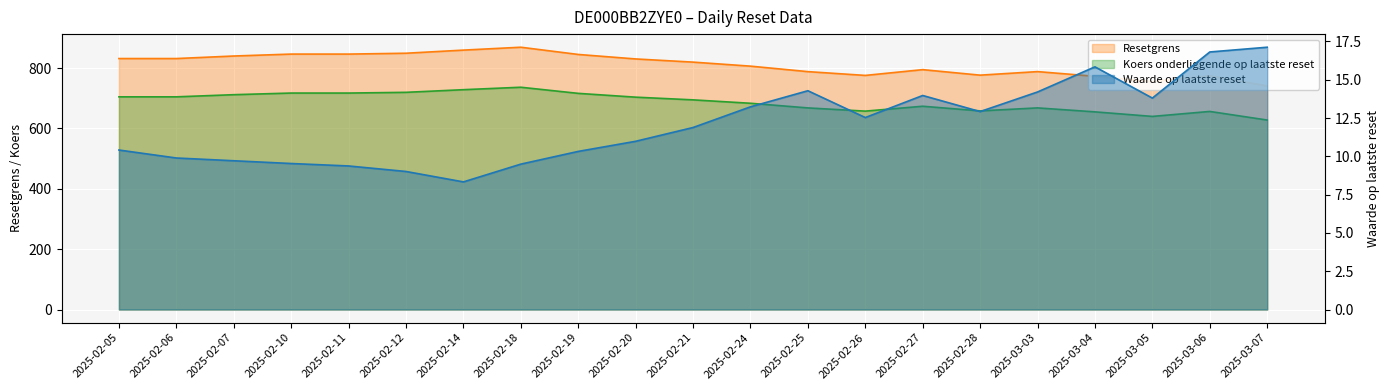

Which series has the widest spread of values?

Resetgrens